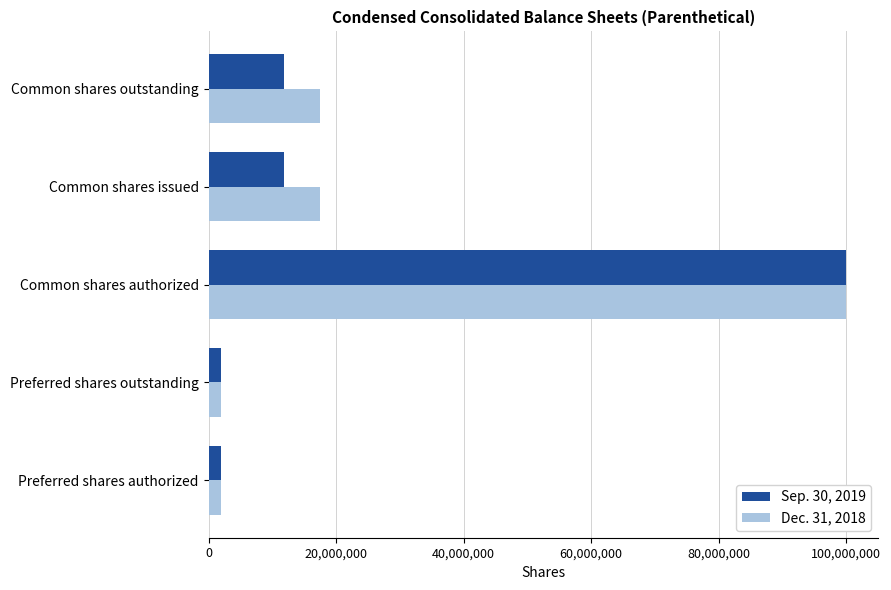

What is the difference between the Sep. 30, 2019 values at Common shares outstanding and Common shares authorized?

88098452